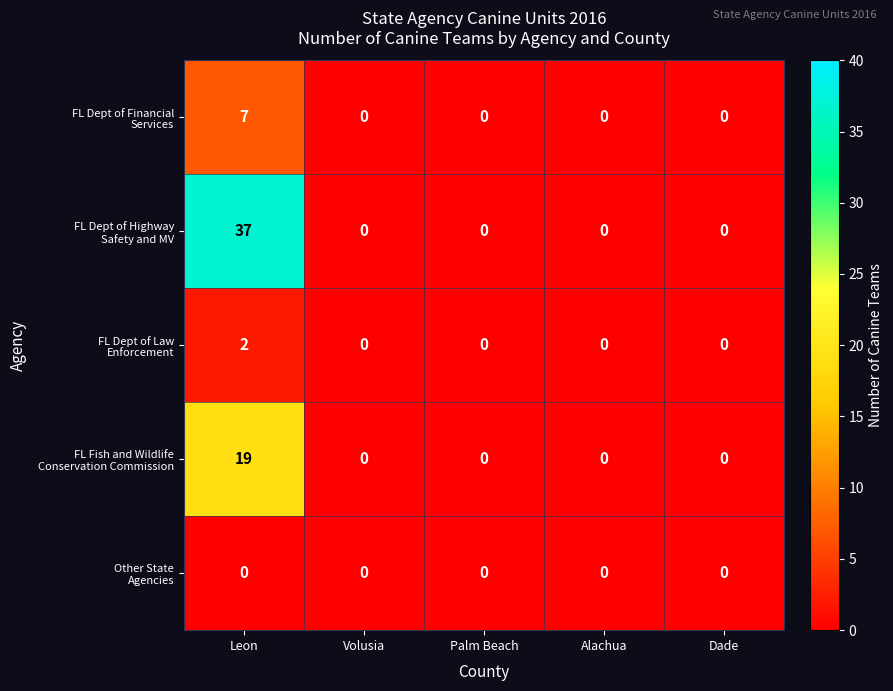

What is the greatest value displayed?

37